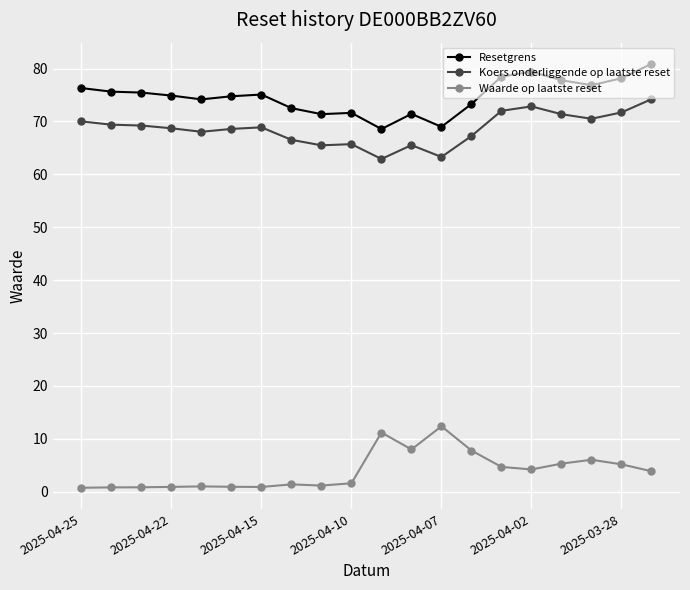

Does the chart display data point markers on the line(s)?

Yes